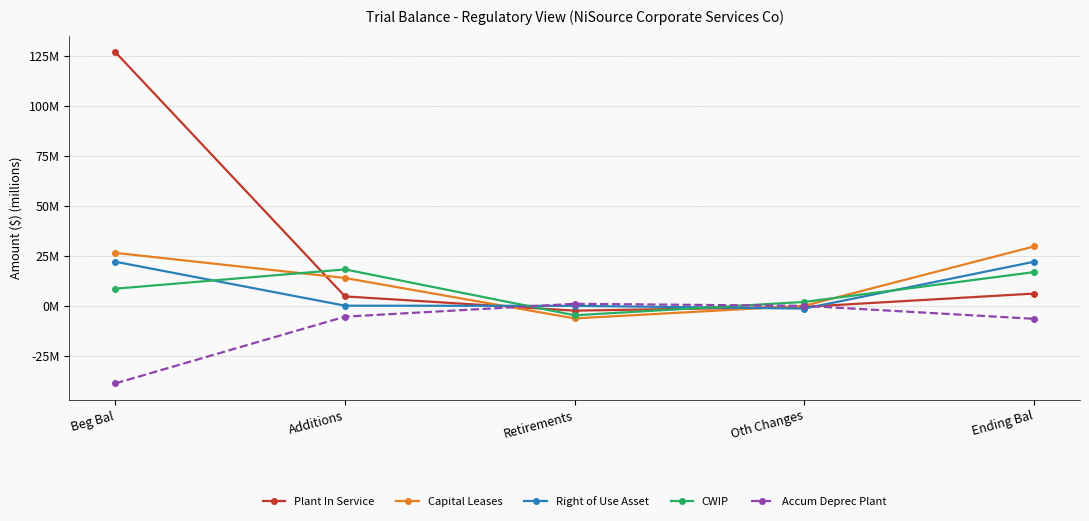

Is it true that Plant In Service equals -2.4 at Retirements?

True